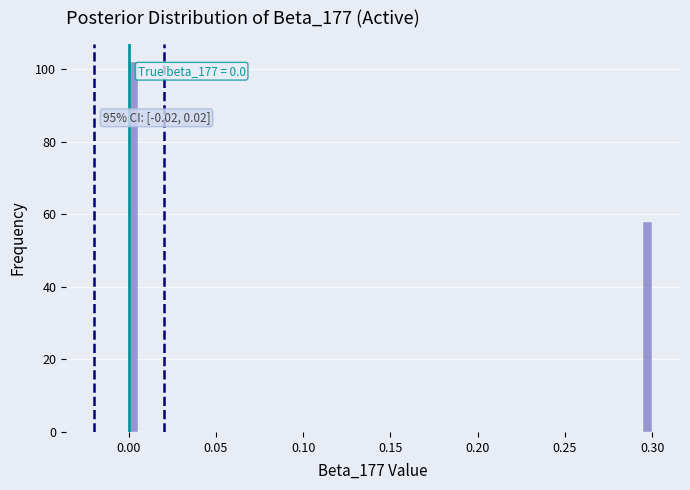

Read against the x-axis, roughly where is the centre of the tallest bar?

0.005